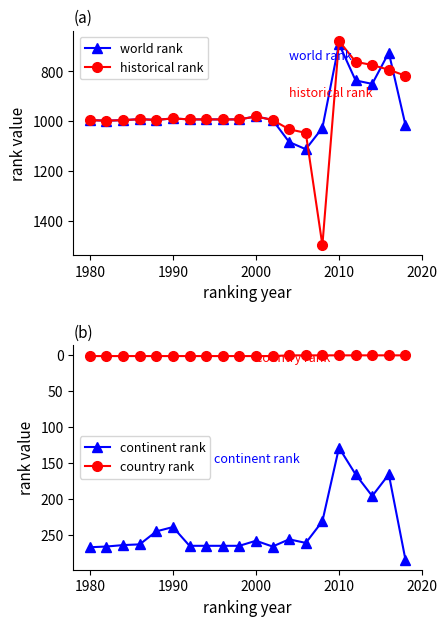

True or false: world rank has more than 1 interior local peaks.

True